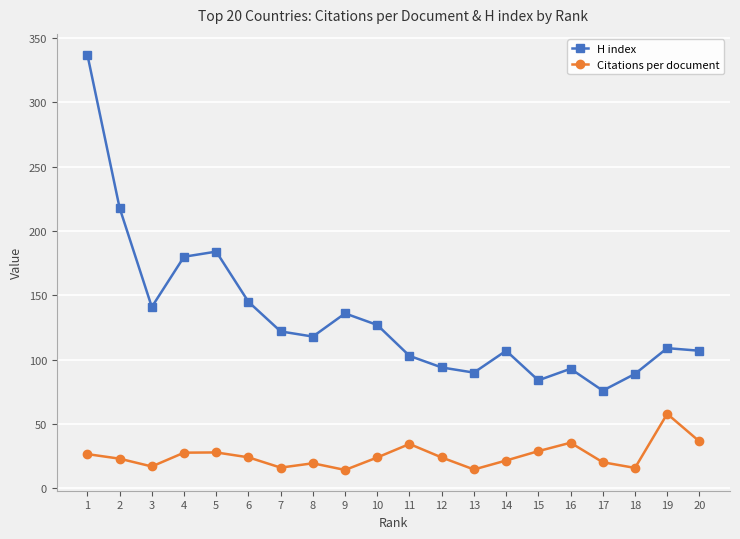

In H index, how many points are lower than both neighbors (excluding endpoints)?

5